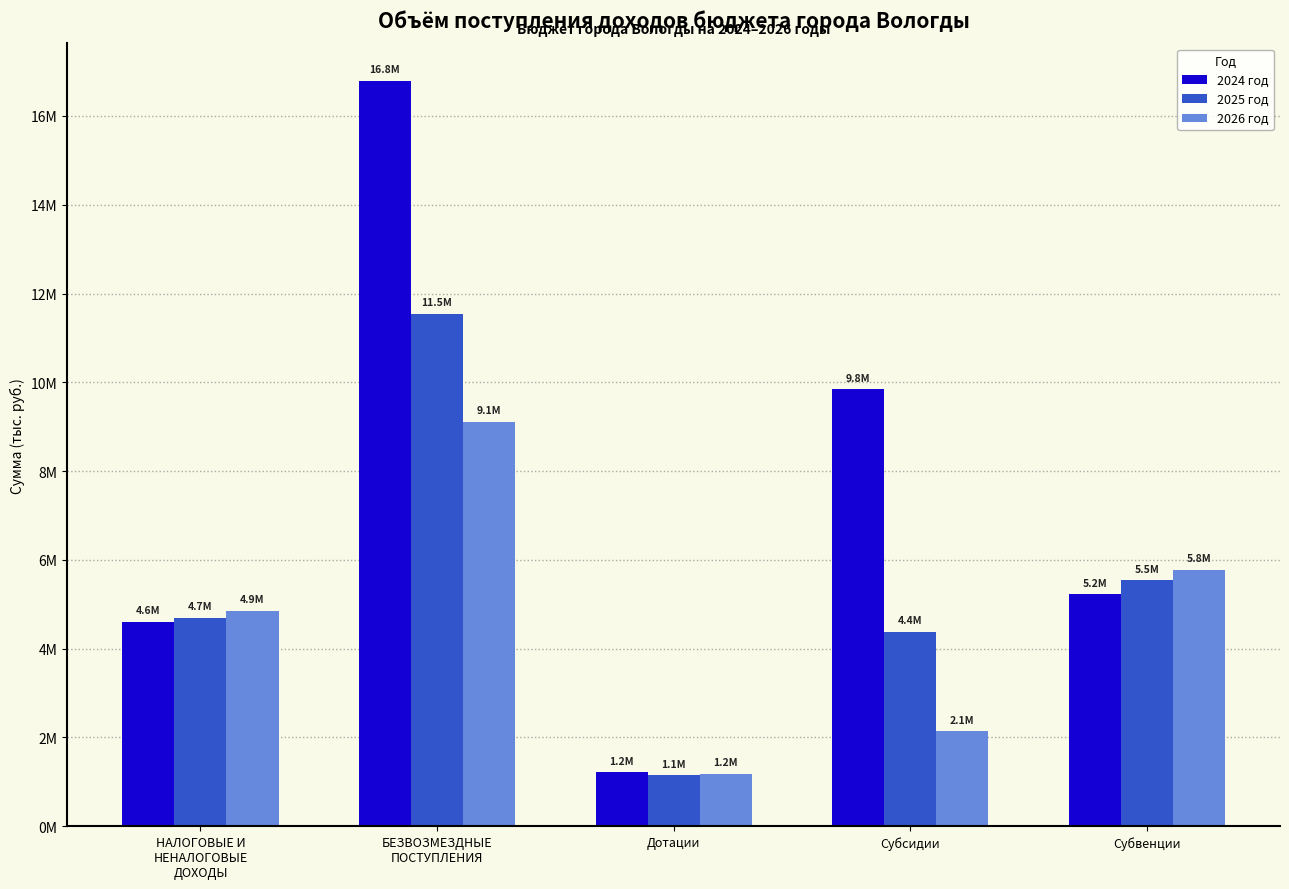

At which label does 2026 год first exceed 4854568?

НАЛОГОВЫЕ И
НЕНАЛОГОВЫЕ
ДОХОДЫ